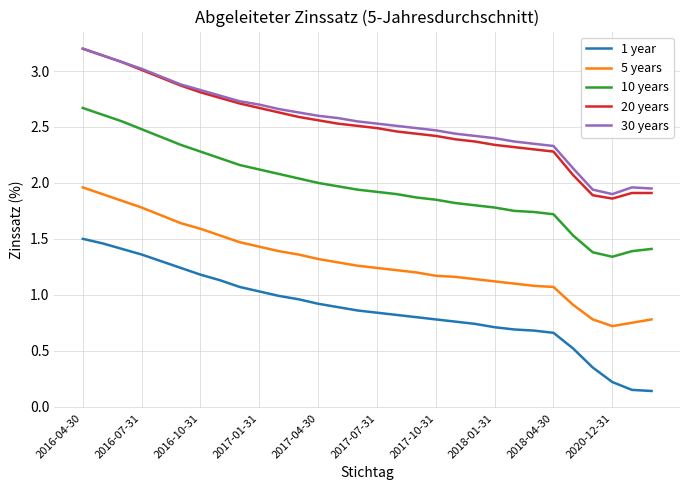

True or false: 20 years and 10 years intersect in this chart.

False